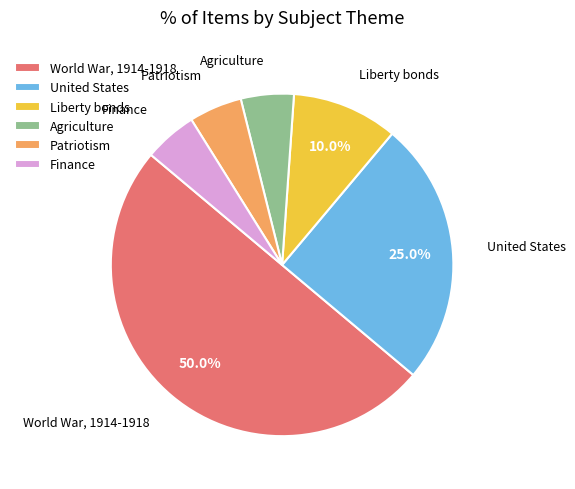

Count the number of slices in the pie.

6